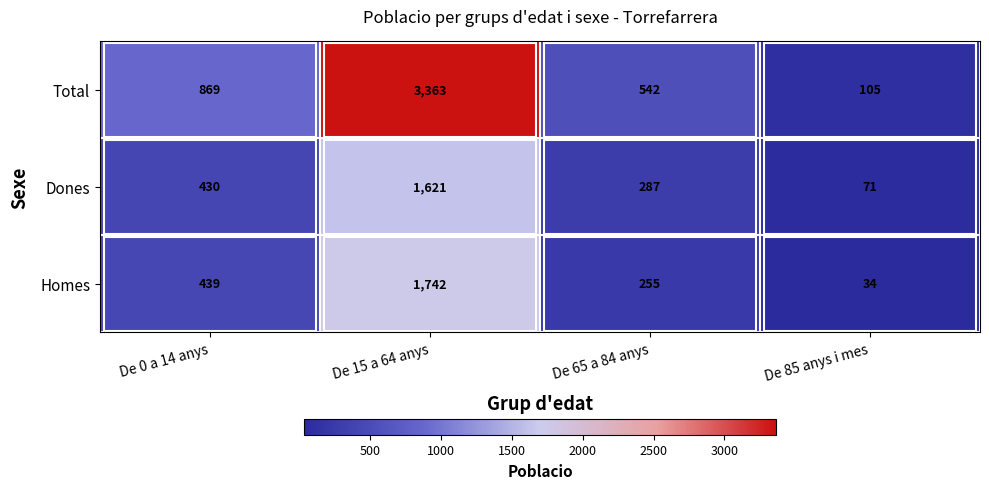

Which category has the highest value across all series?

De 15 a 64 anys